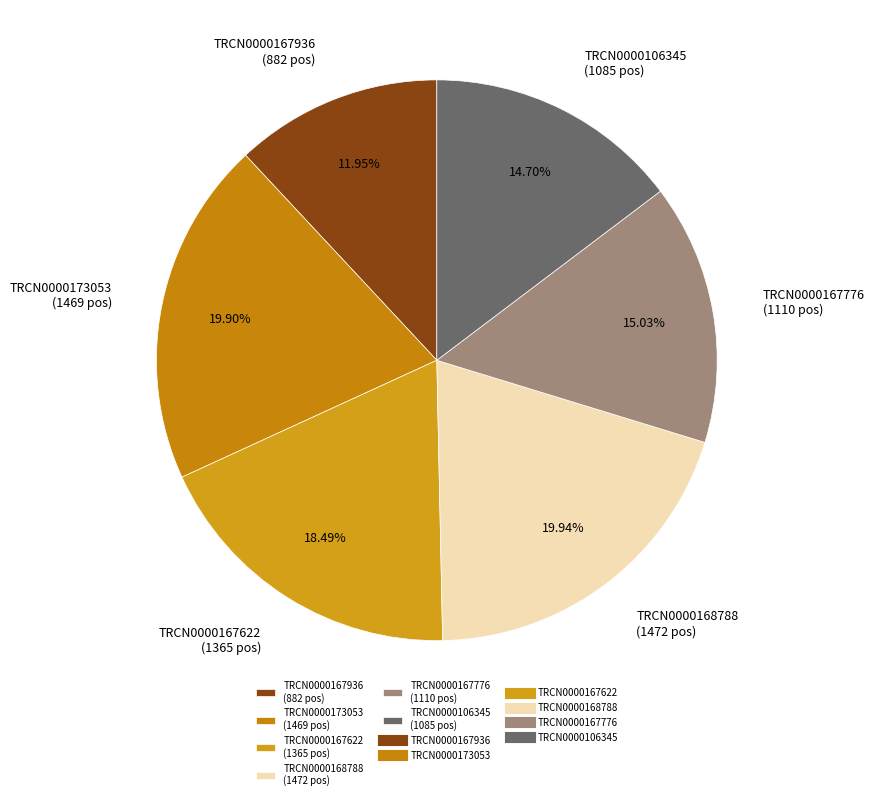

What is the ratio of the value at TRCN0000173053 to the value at TRCN0000167776?

1.3